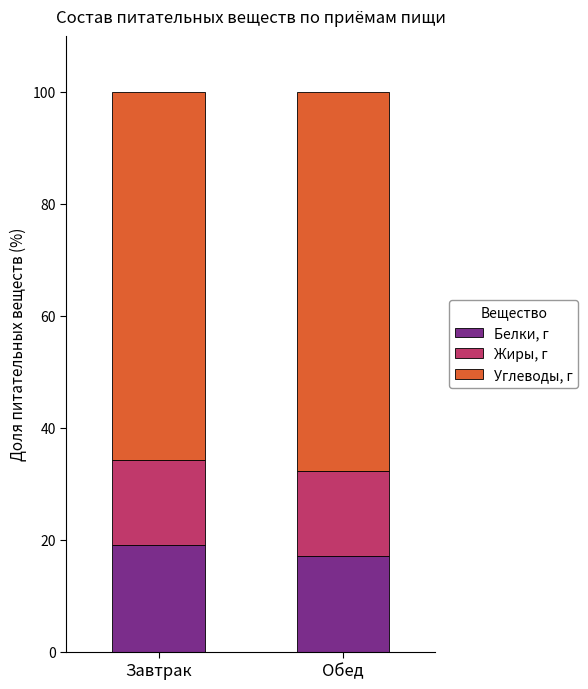

True or false: Белки, г has a value of 33.9 at Завтрак.

False